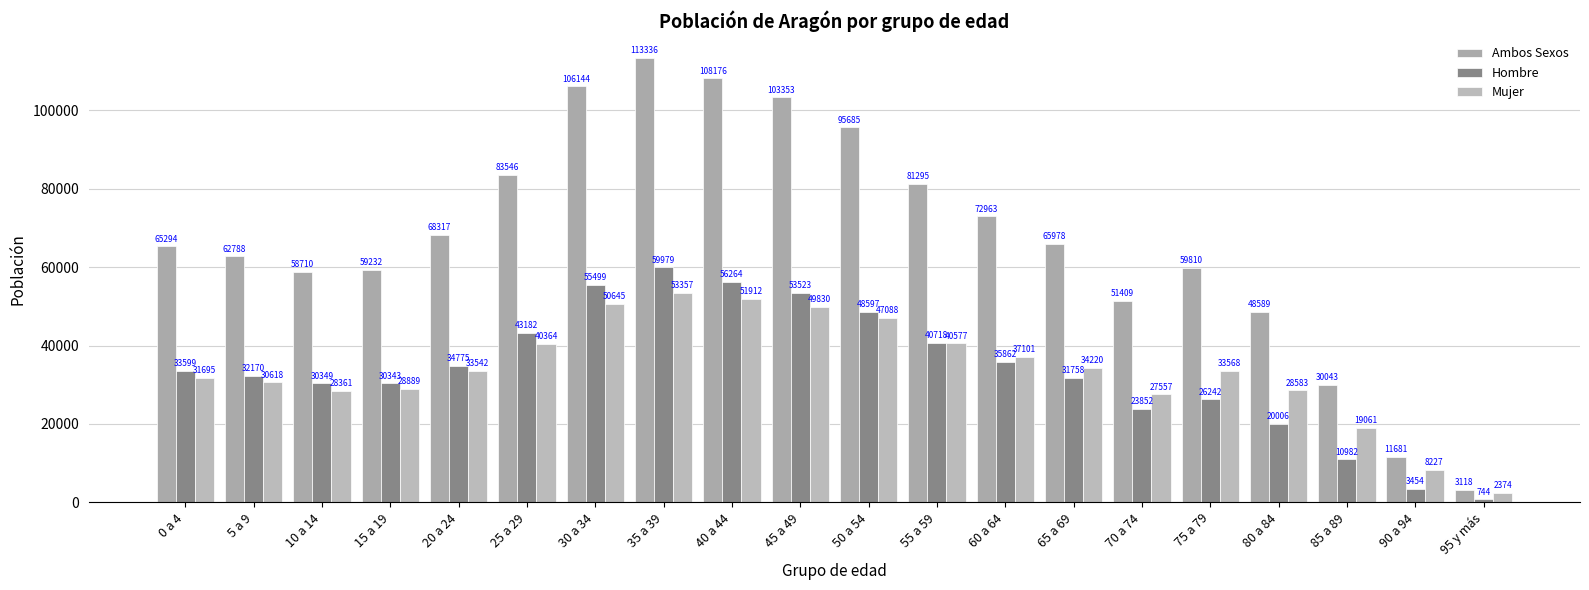

Count the number of categories in the chart.

20